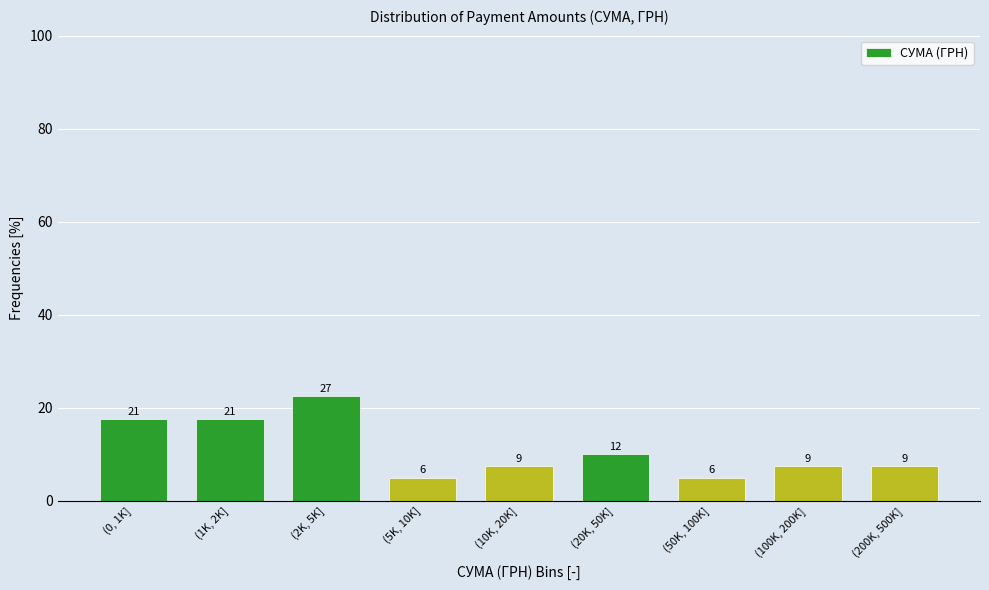

Are the bars horizontal?

No